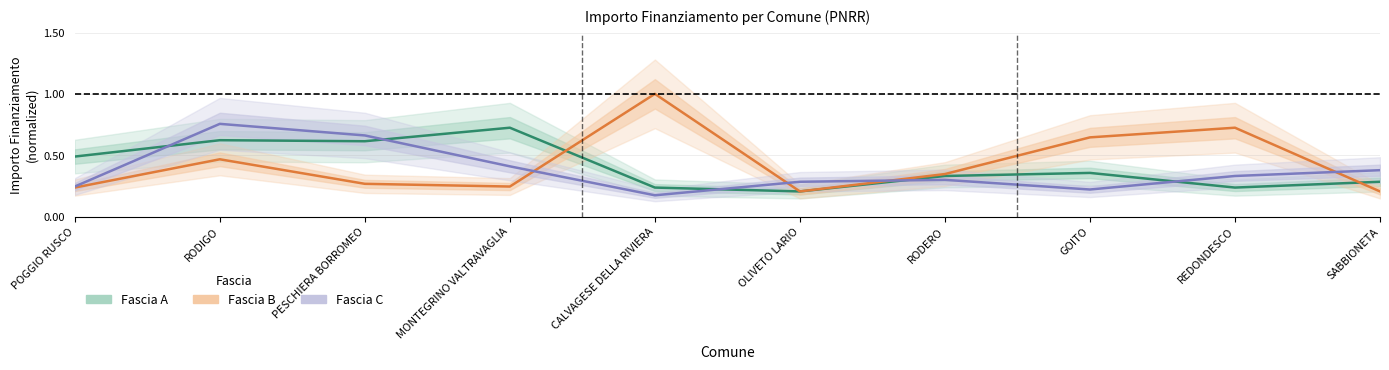

What is the label of the 10th point from the right?

POGGIO RUSCO